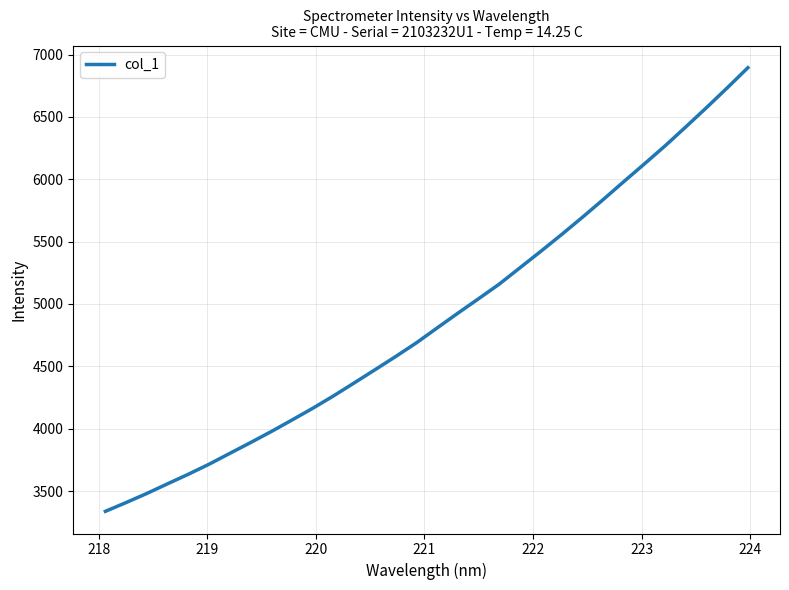

Does the chart display data point markers on the line(s)?

No